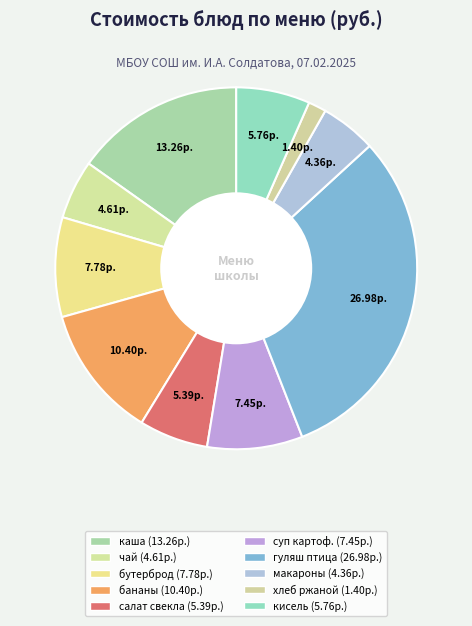

How many segments does this pie chart have?

10